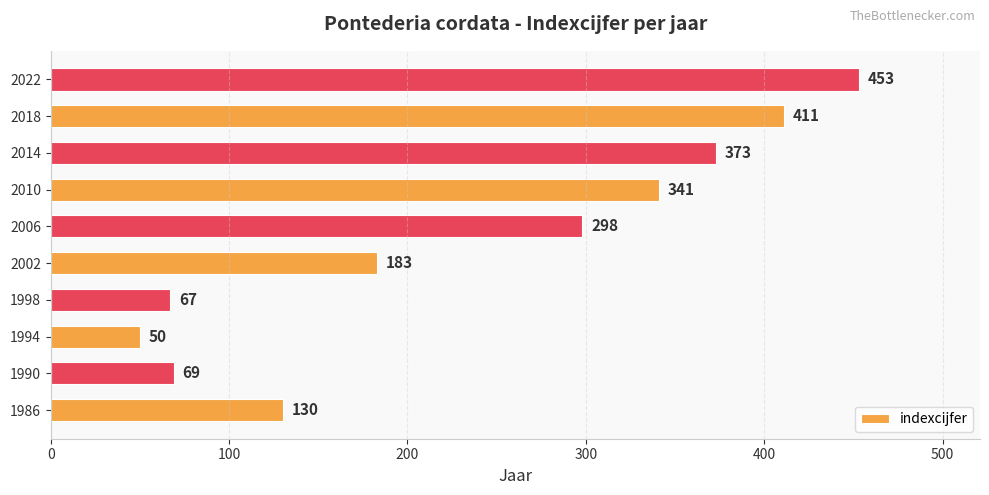

Approximately how many times larger is the value at 2006 compared to 2018?

0.7